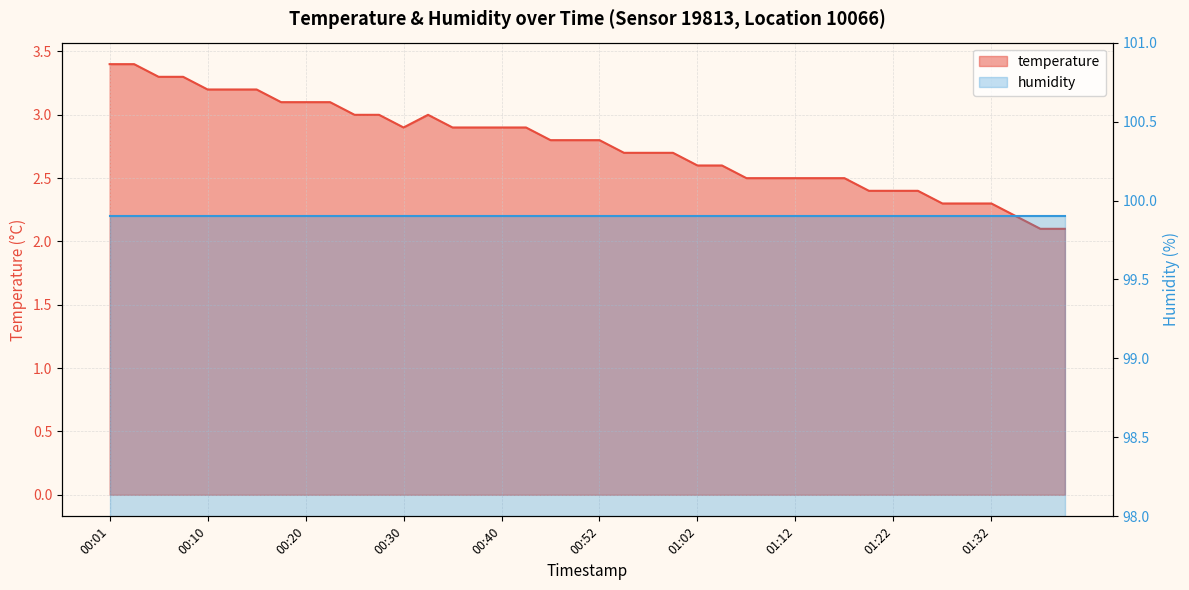

What is the value of the 21st point from the left?

2.8